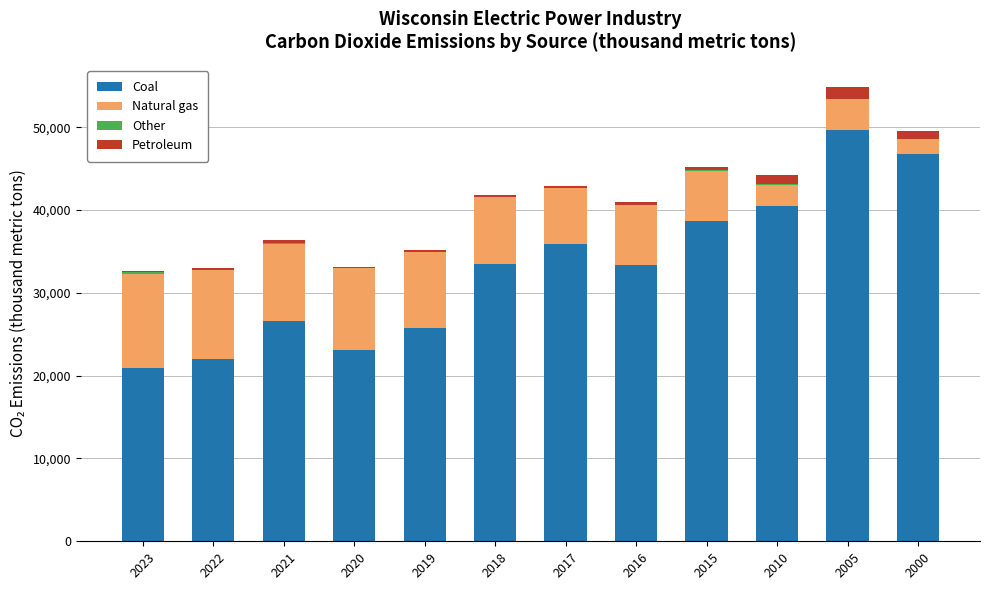

Read the Coal value at 2023, to the nearest 50.

20950